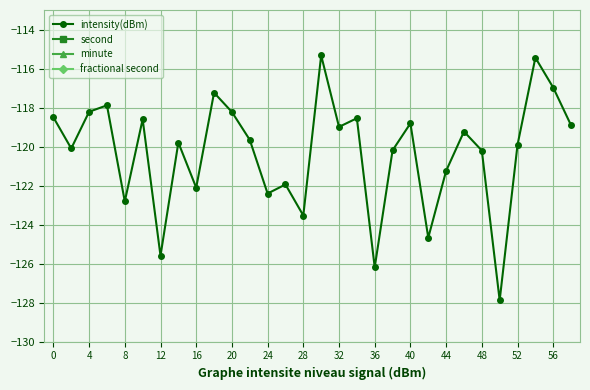

How many lines are shown in the chart?

4